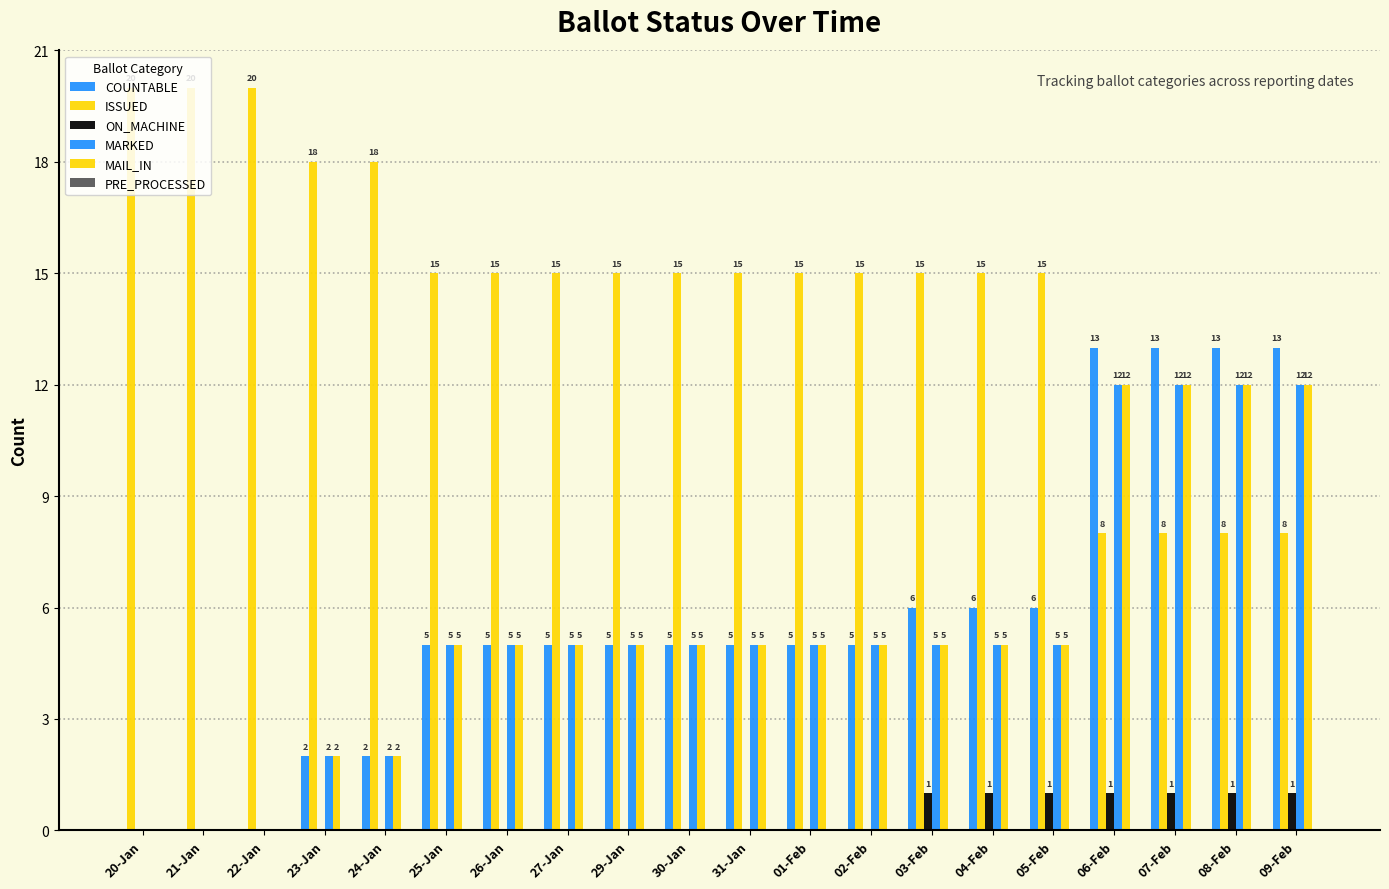

What is the sum of the ISSUED values at 03-Feb and 06-Feb?

23